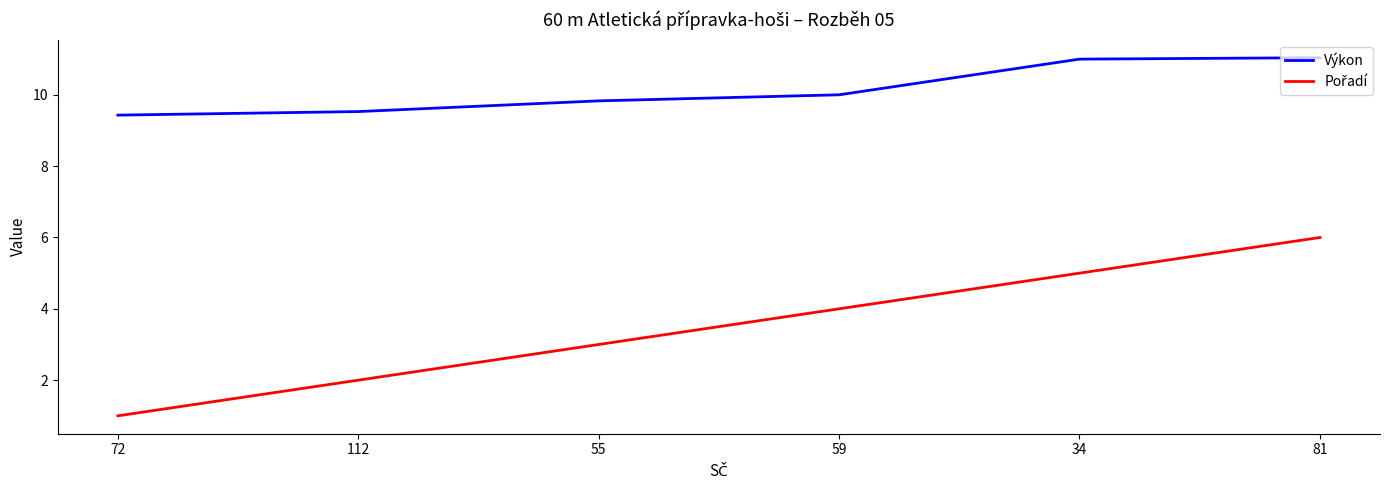

What is the minimum value for Výkon?

9.4